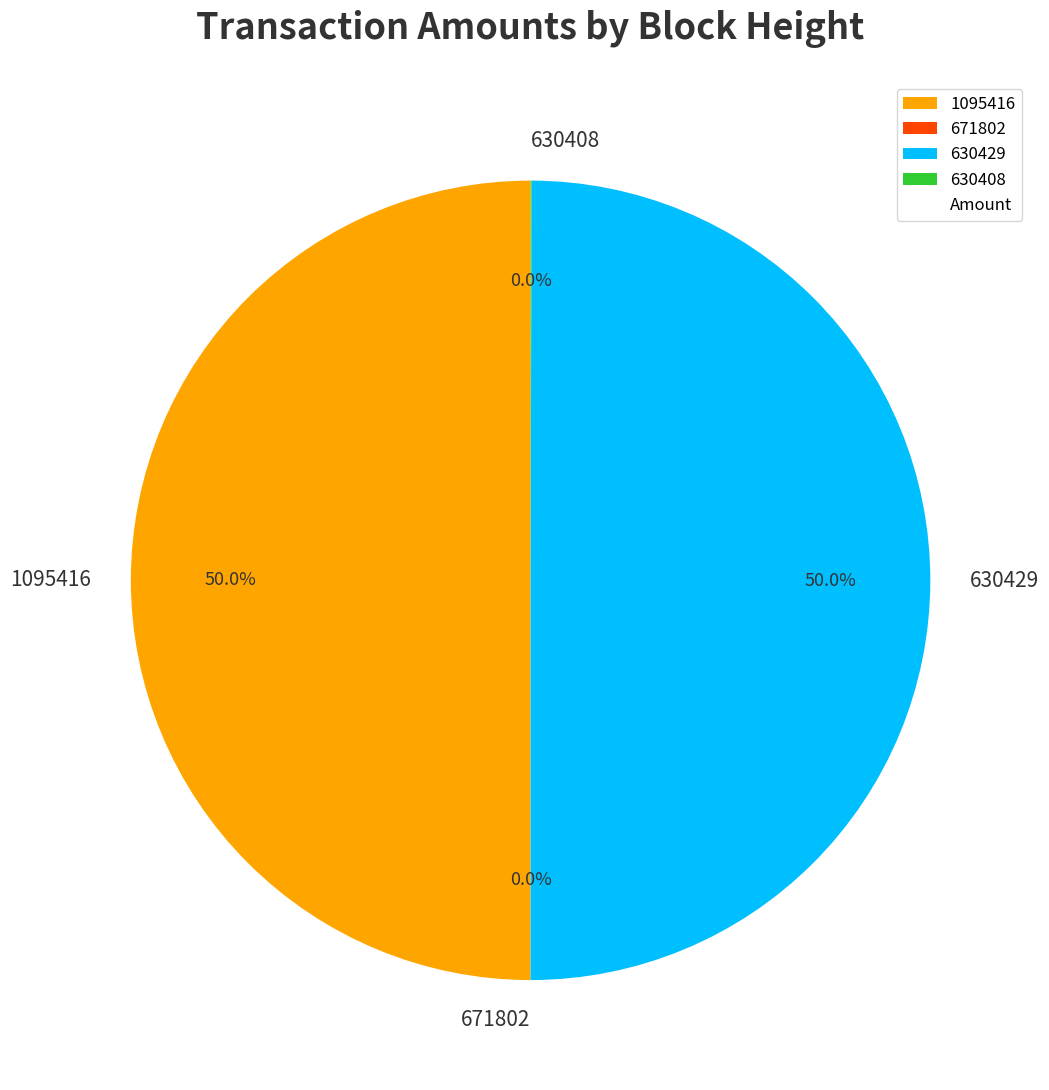

How many slices are in this pie chart?

4